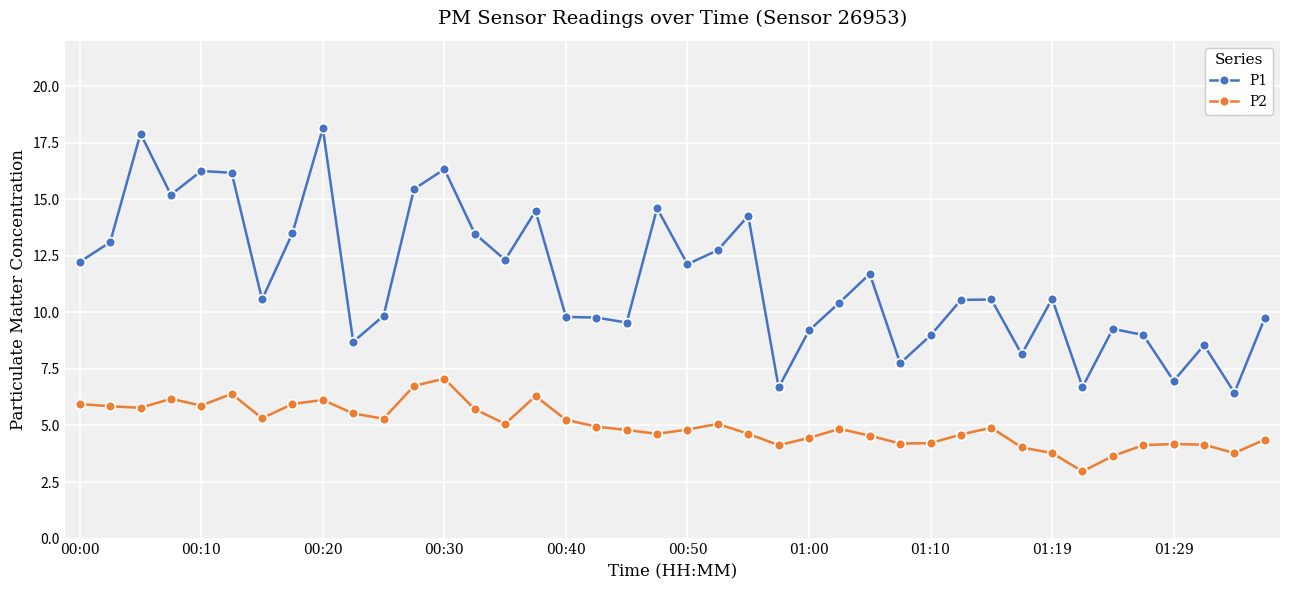

Which series has the largest total across all categories?

P1